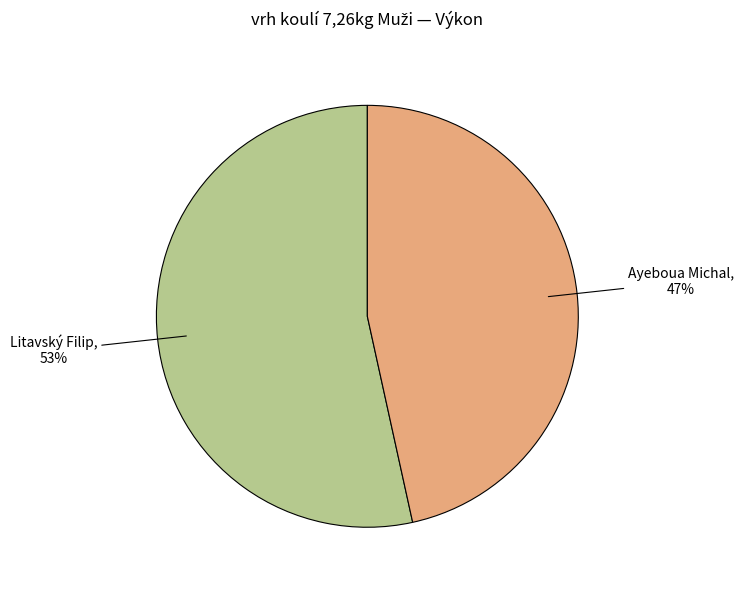

Does Litavský Filip represent more than half of the total?

Yes